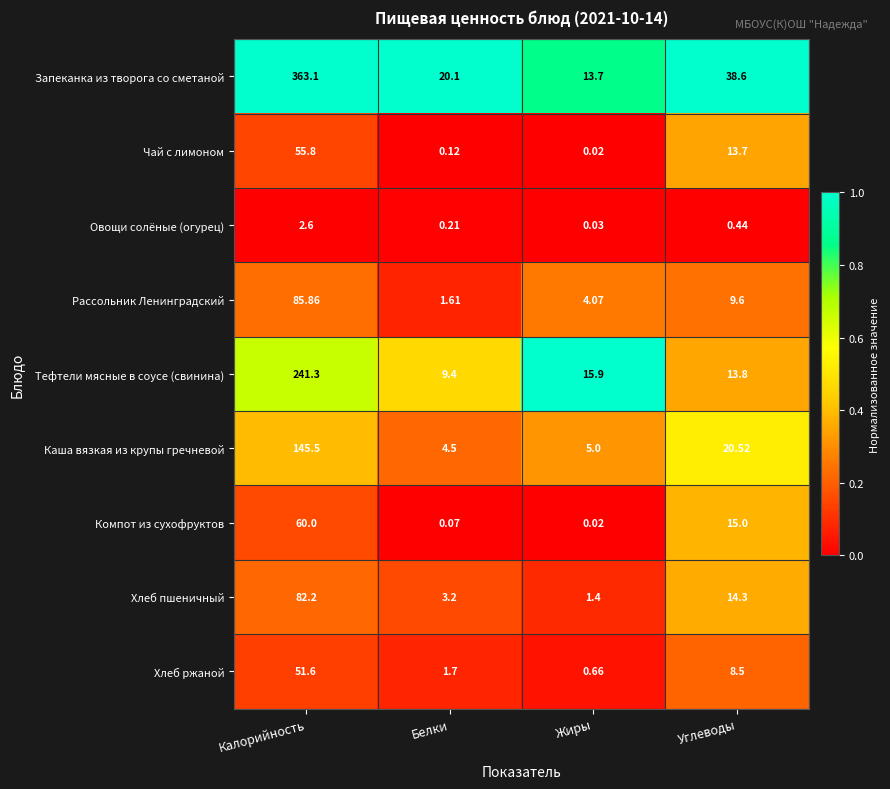

At which category does the chart reach its peak across all series?

Калорийность